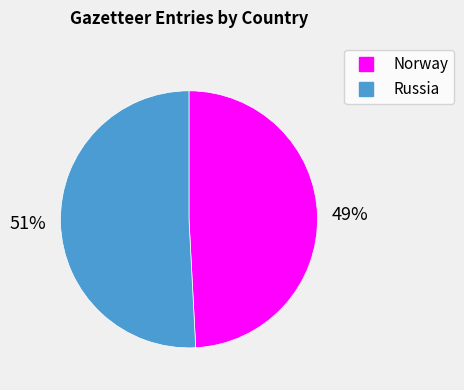

The Russia slice represents 51% of the pie. True or false?

True